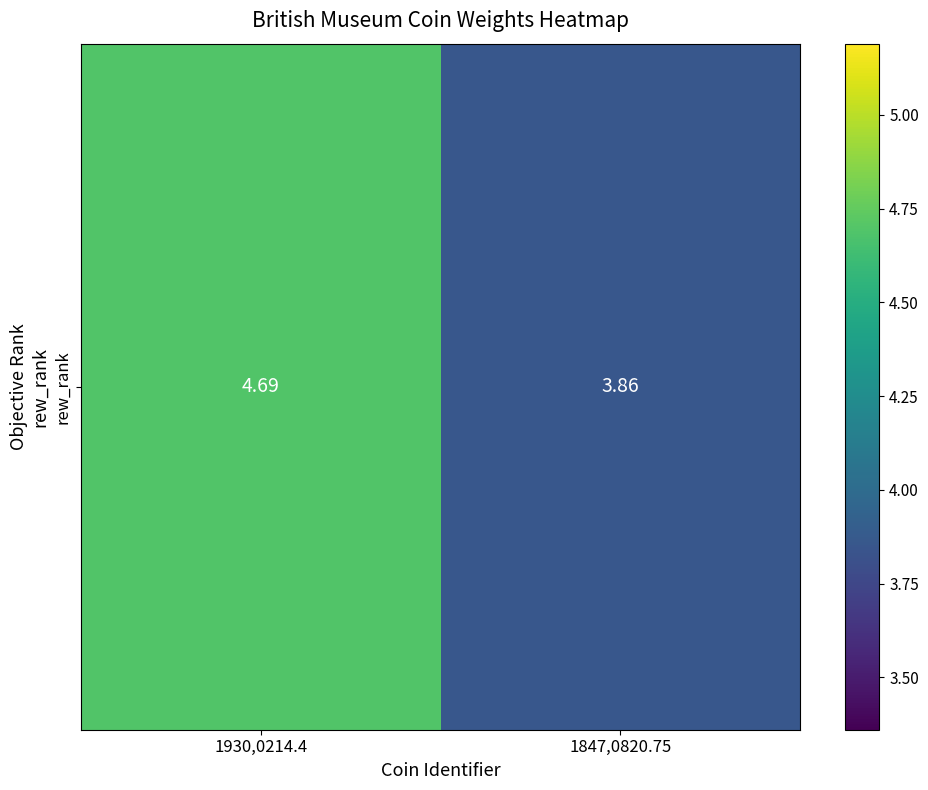

Reading left to right, what are all the values shown in this chart?

1930,0214.4=4.7	1847,0820.75=3.9